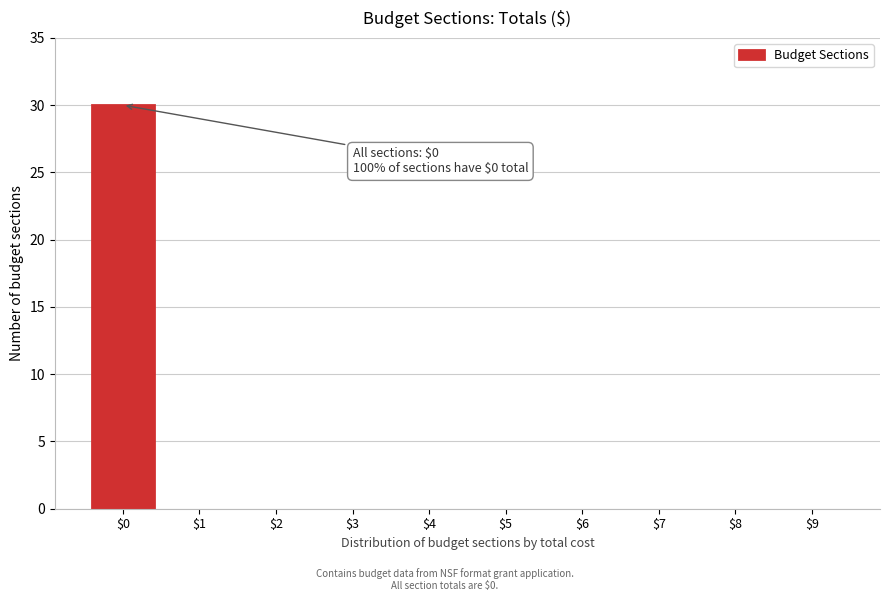

True or false: the data shows 0 at $1.

True